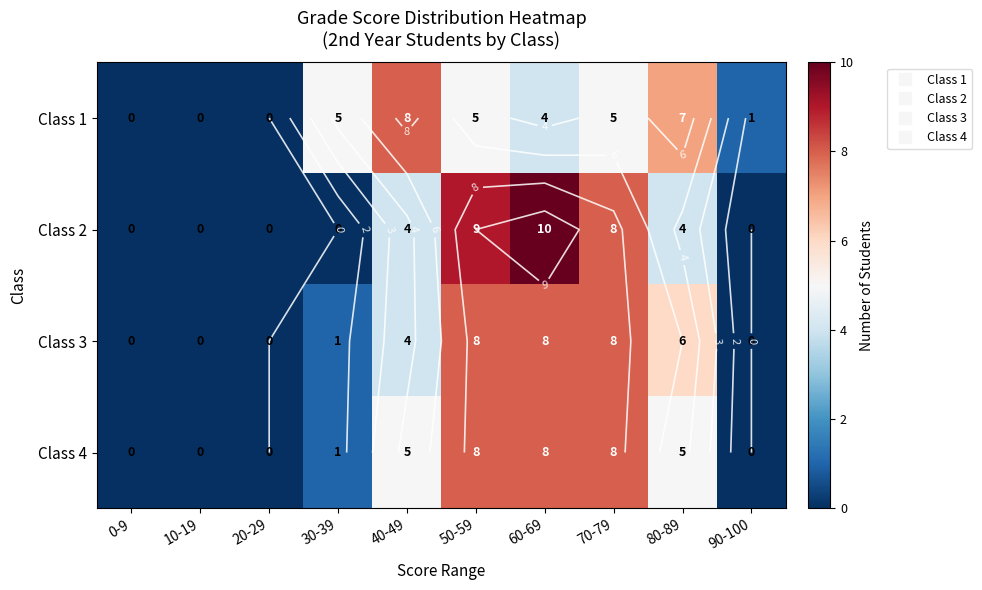

How many positive values does the Class 1 series have?

7